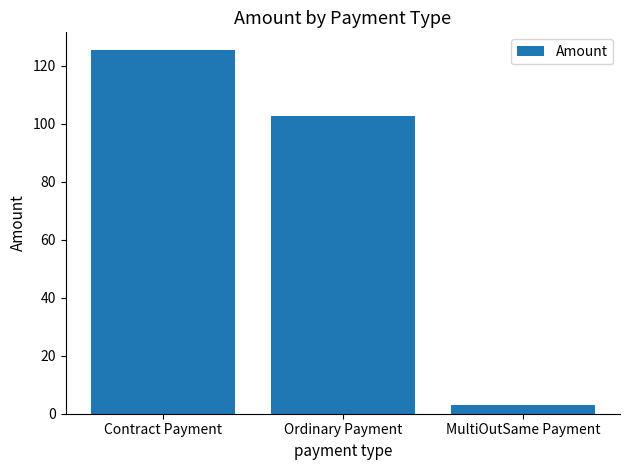

Reading left to right, list all the values displayed in this chart.

Contract Payment=125.3	Ordinary Payment=102.7	MultiOutSame Payment=3.0